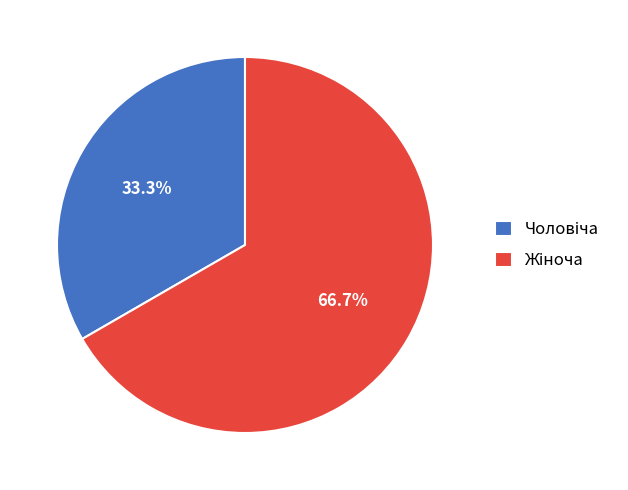

To the nearest percent, what is the average slice percentage?

50%